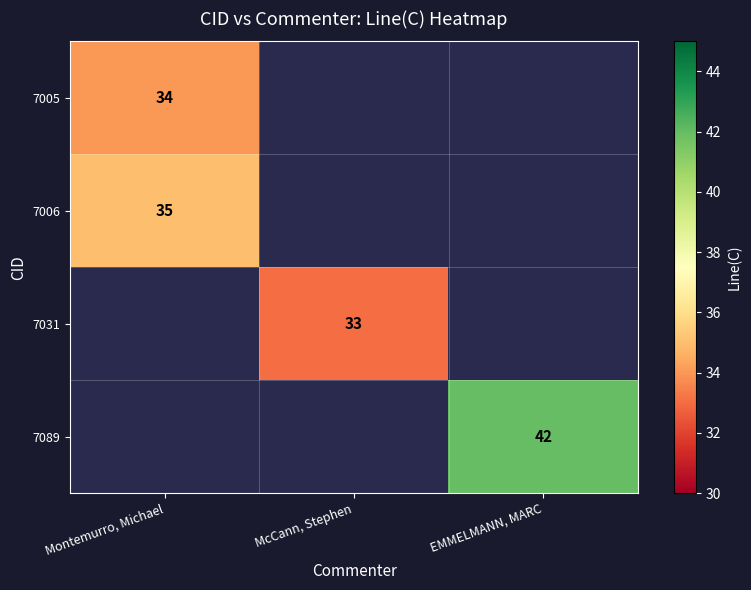

True or false: 7089 has a value of 42 at EMMELMANN, MARC.

True